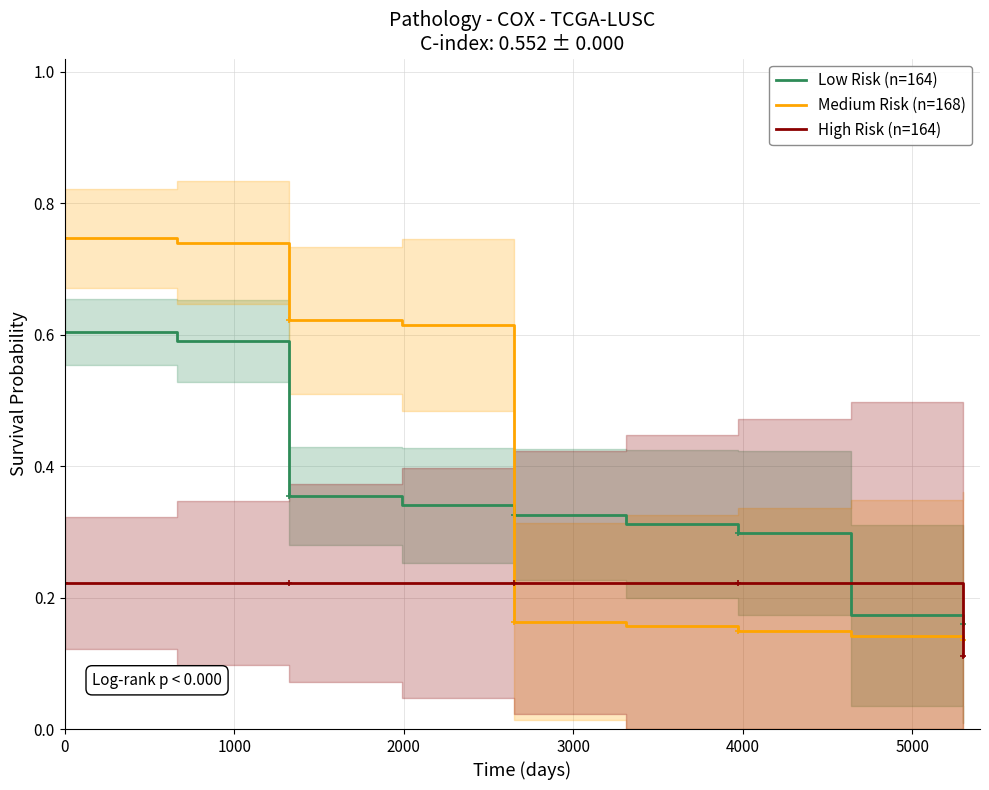

True or false: Medium Risk (n=168) has more than 1 points higher than both neighbors.

False